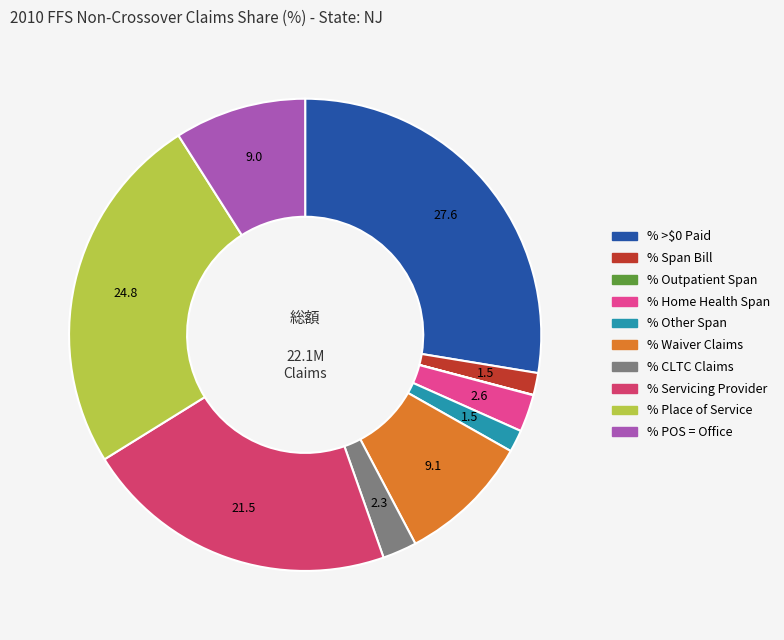

Is there any slice that represents more than half of the pie?

No